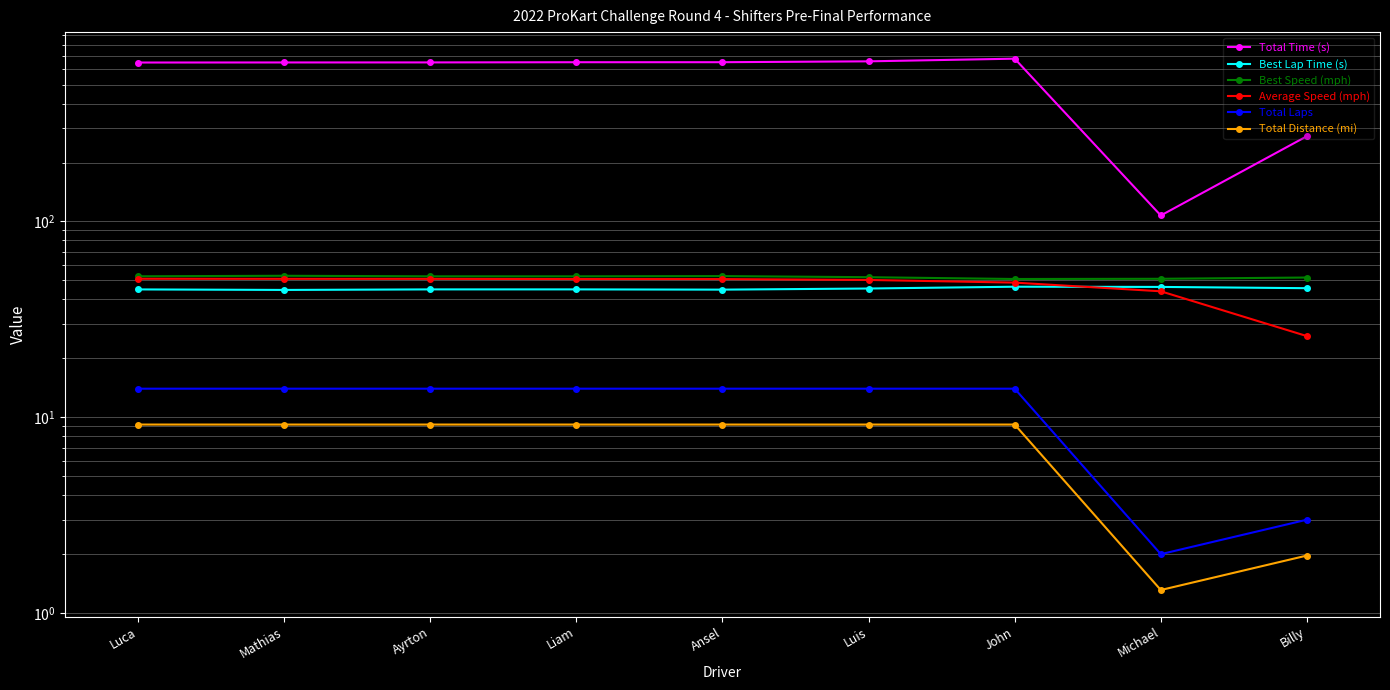

Does the chart have visible grid lines?

Yes